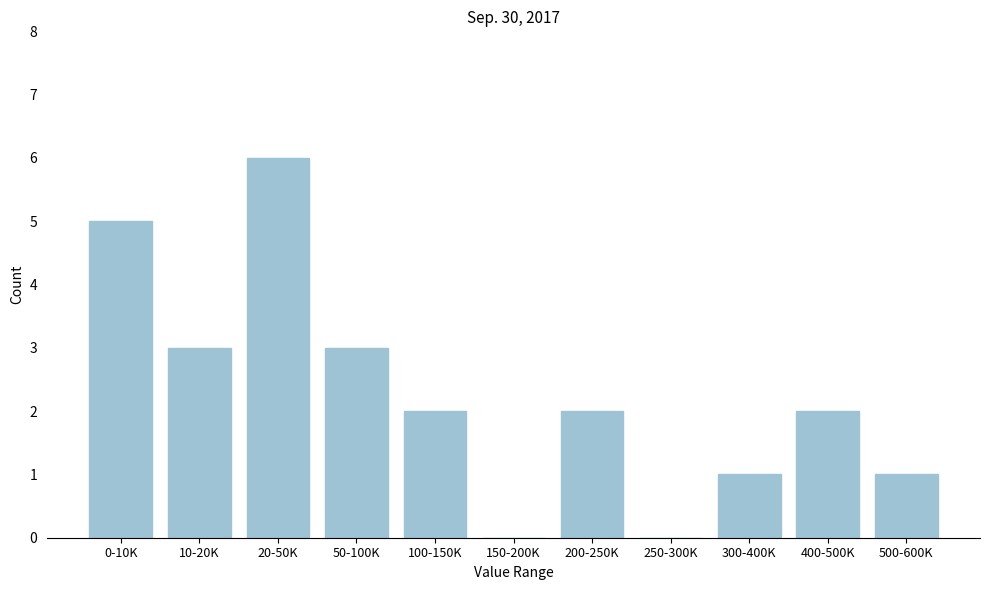

Reading right to left, what are all the values shown in this chart?

500-600K=1	400-500K=2	300-400K=1	250-300K=0	200-250K=2	150-200K=0	100-150K=2	50-100K=3	20-50K=6	10-20K=3	0-10K=5